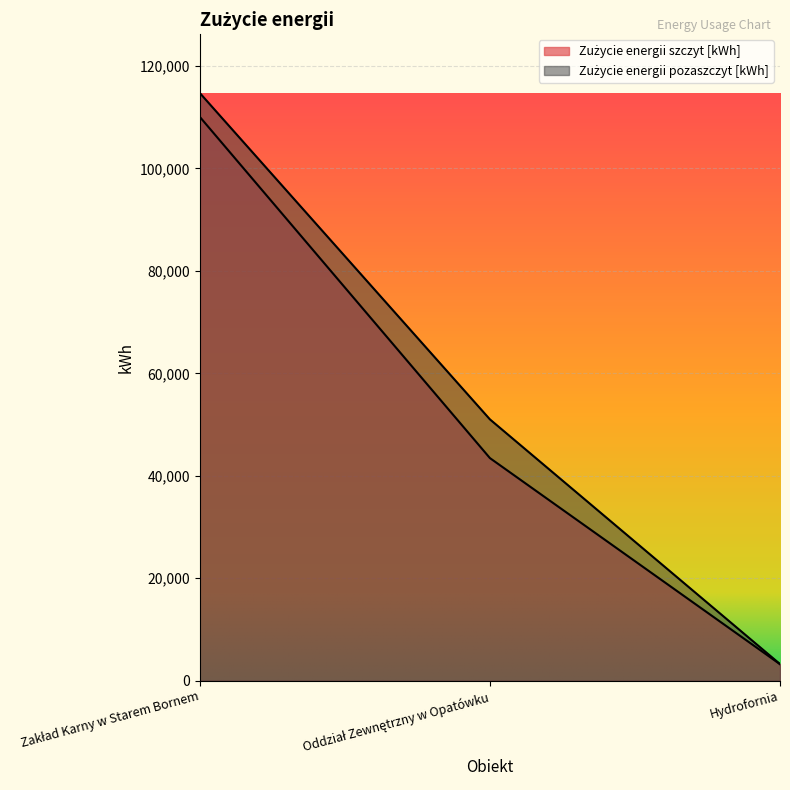

At which label is Zużycie energii pozaszczyt [kWh] closest to 58984?

Oddział Zewnętrzny w Opatówku